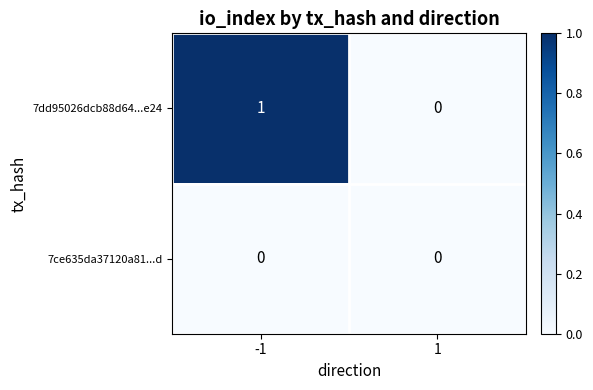

Which series has the widest spread of values?

7dd95026dcb88d64...e24